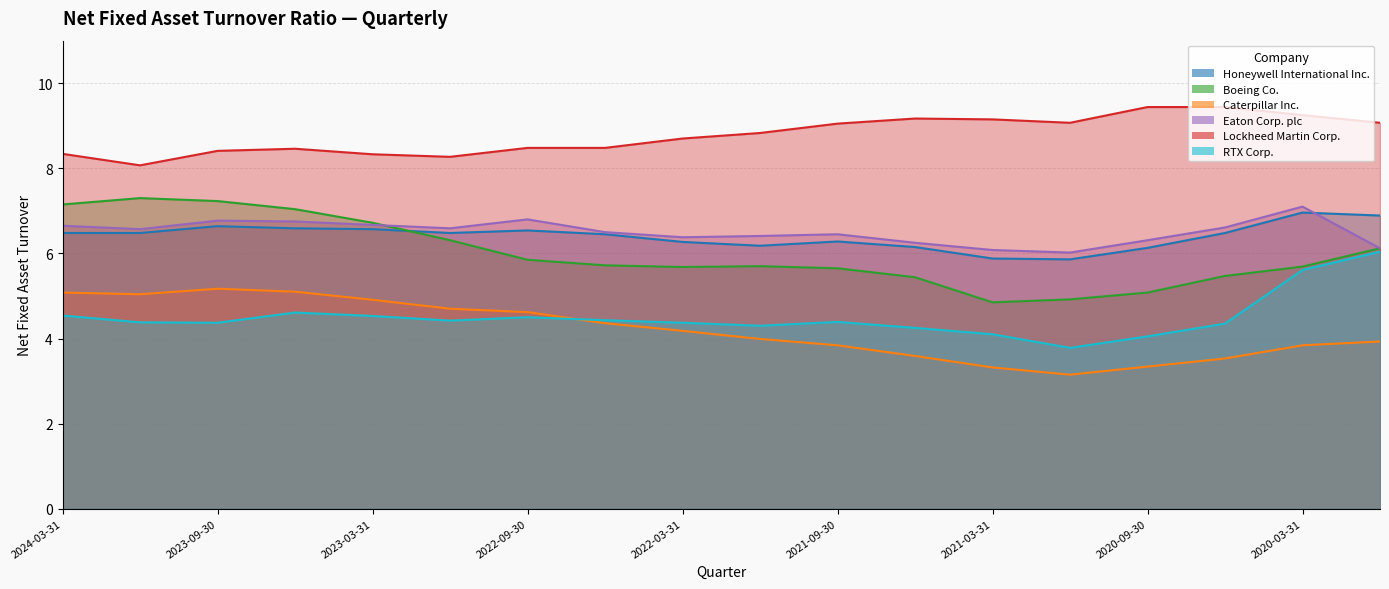

What is the label of the 17th point from the right?

2023-12-31